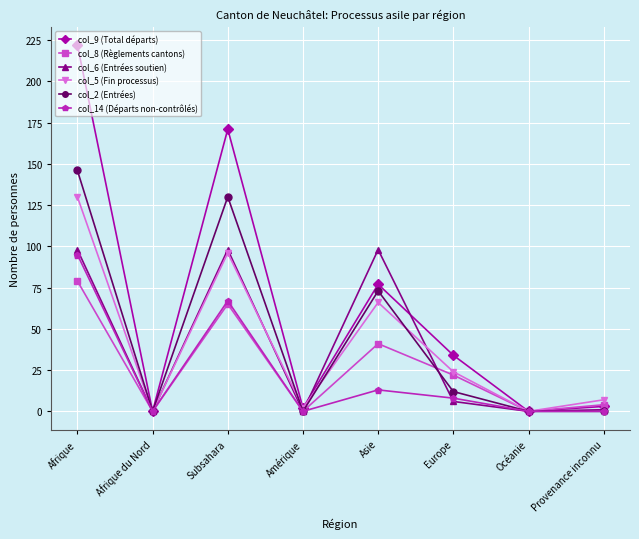

Which series has the largest range (max minus min)?

col_9 (Total départs)